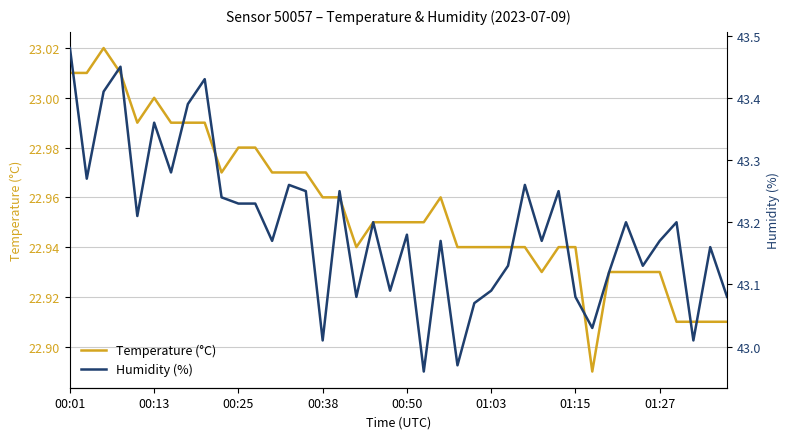

What is the difference between the second highest and second lowest values in the Temperature (°C) series?

0.1